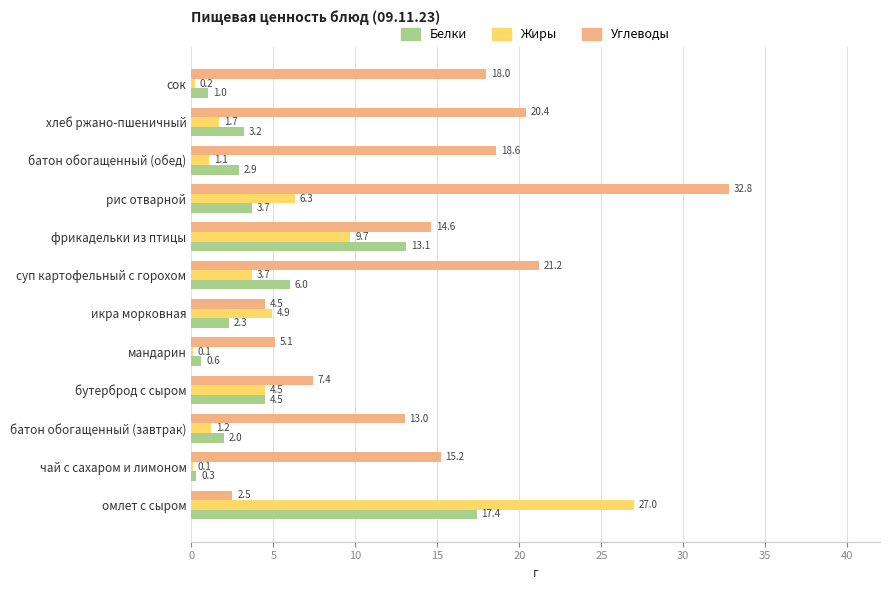

Is the value of Белки at сок greater than the value of Углеводы at рис отварной?

No